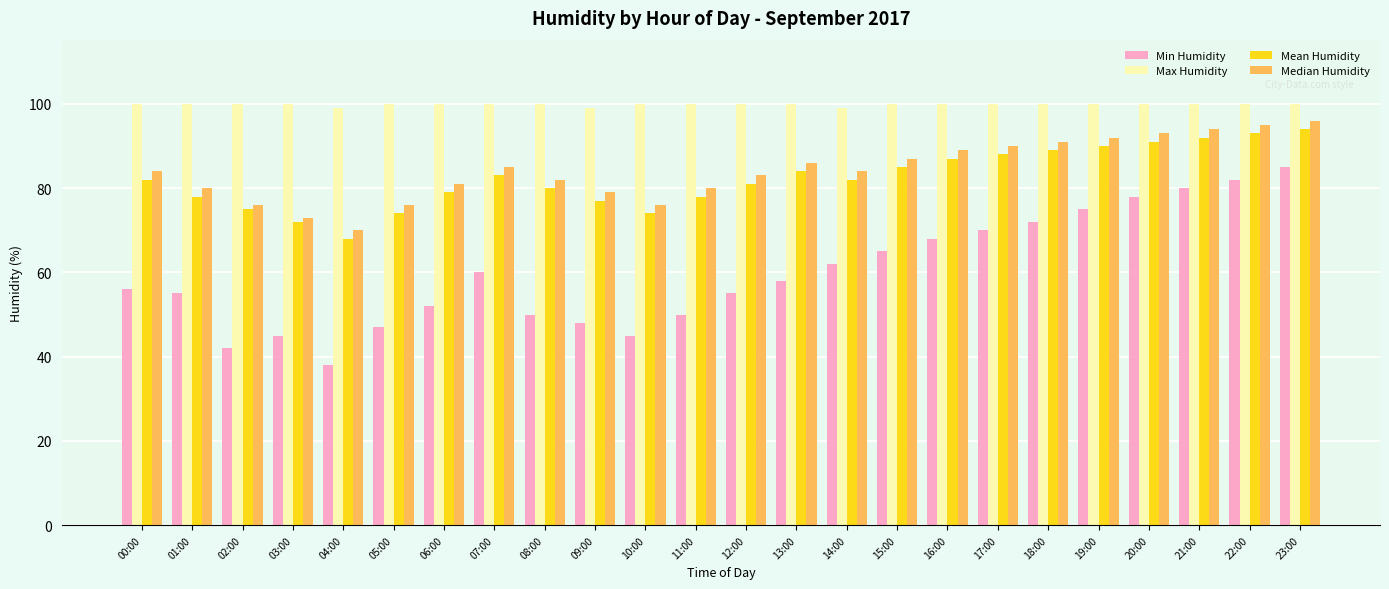

What value does the Median Humidity series have at 13:00?

86